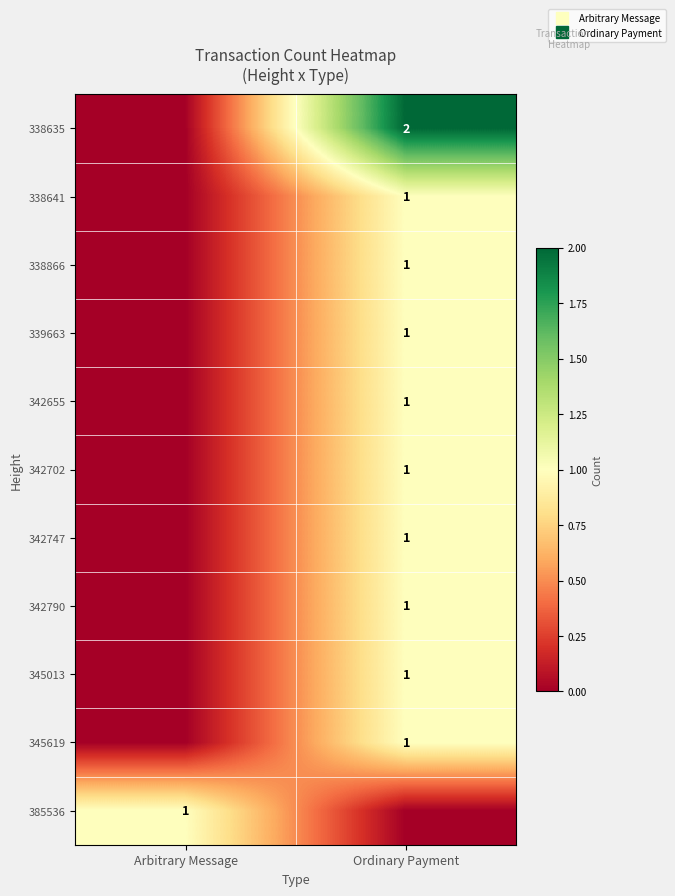

Rank the categories by 339663 value from highest to lowest.

Ordinary Payment, Arbitrary Message